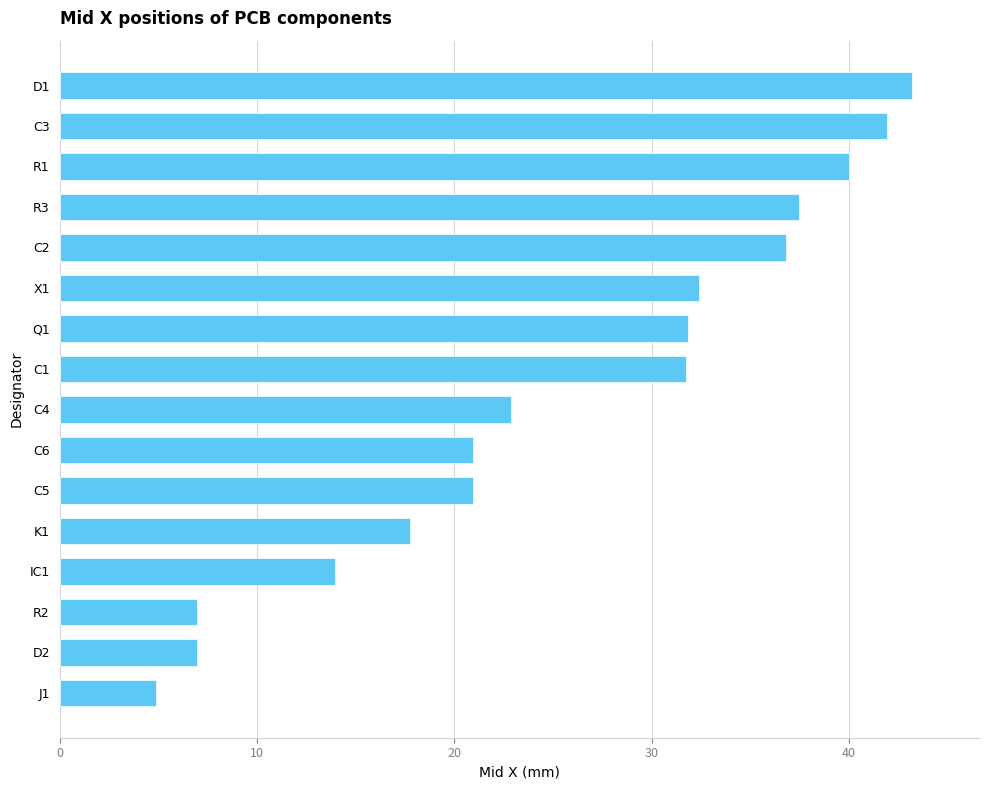

Which has a higher value, C5 or X1?

X1